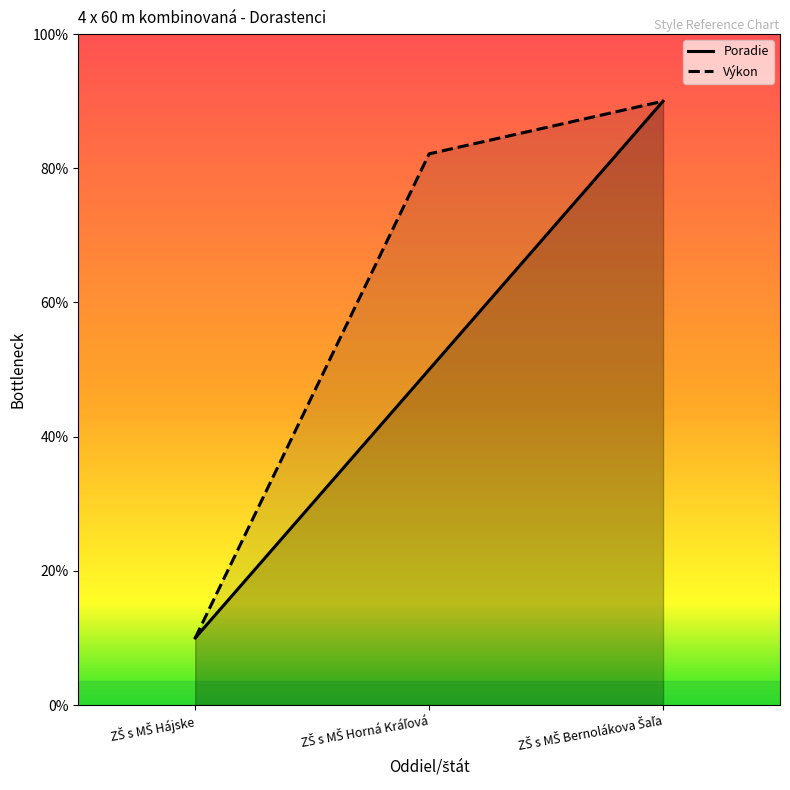

Which label corresponds to the largest value in the chart?

ZŠ s MŠ Bernolákova Šaľa